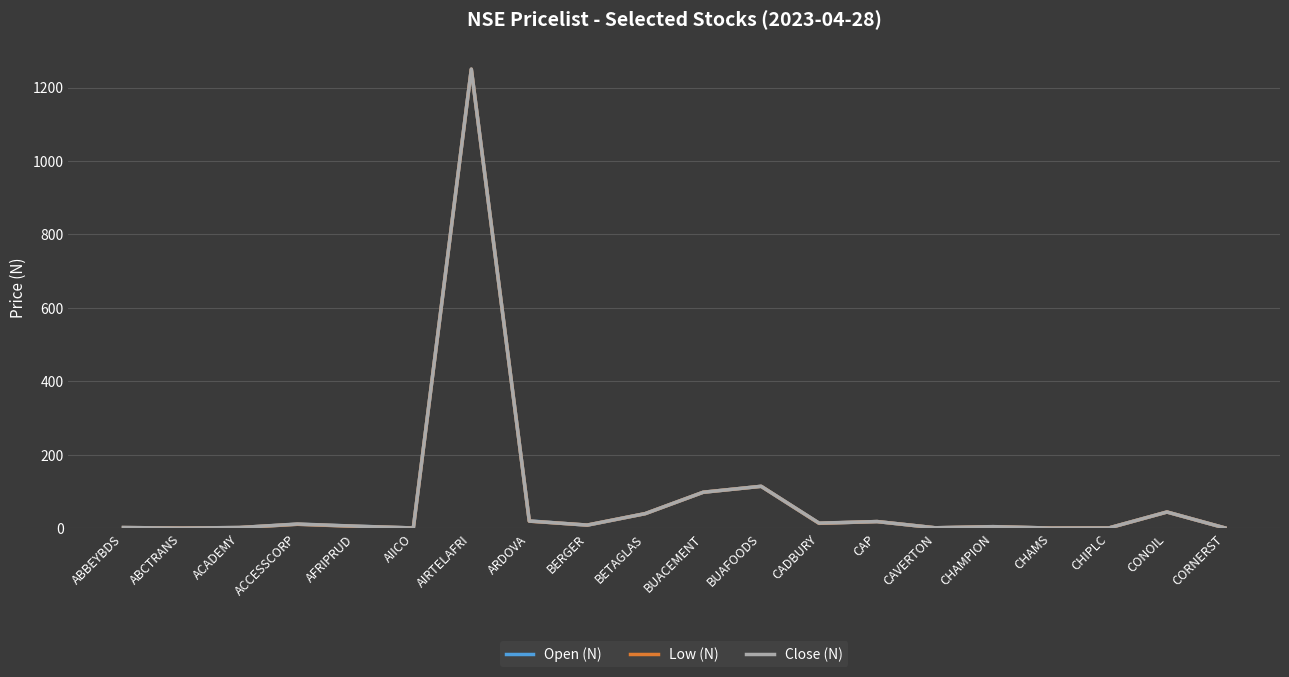

Which category has the highest value across all series?

AIRTELAFRI